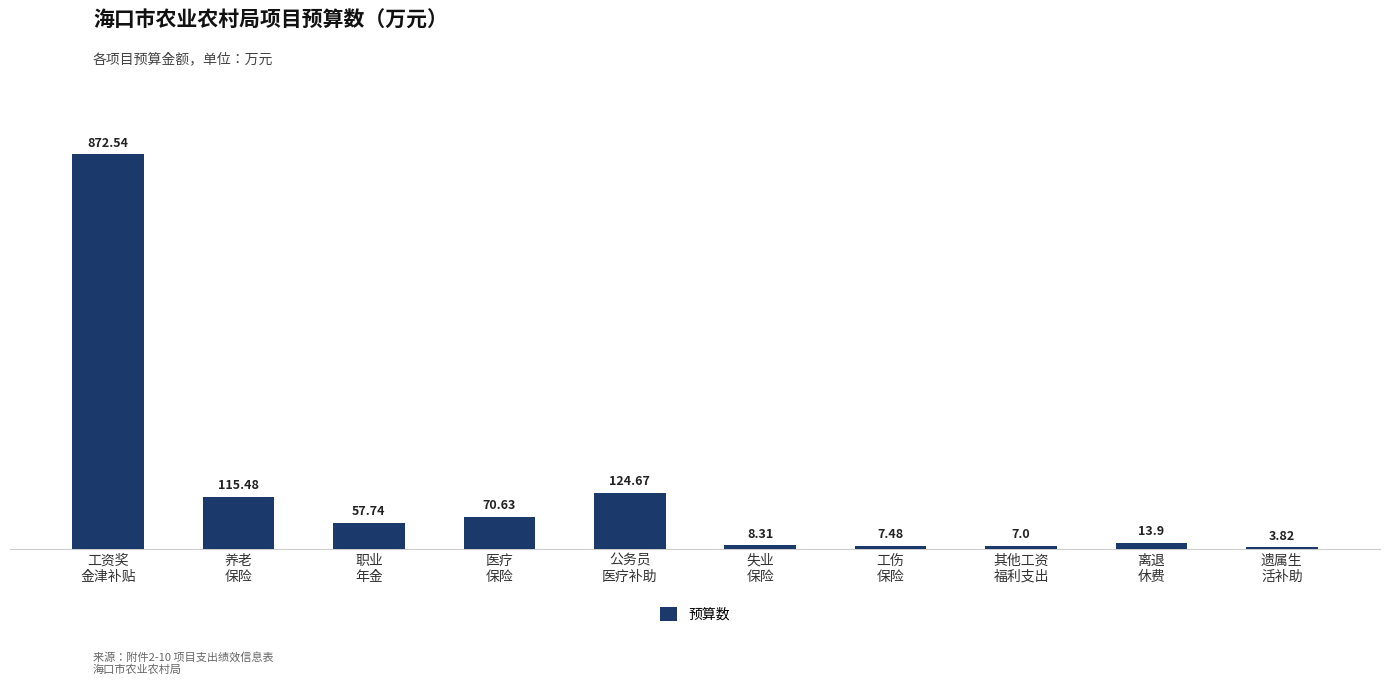

What value does the data have at 其他工资
福利支出?

7.0